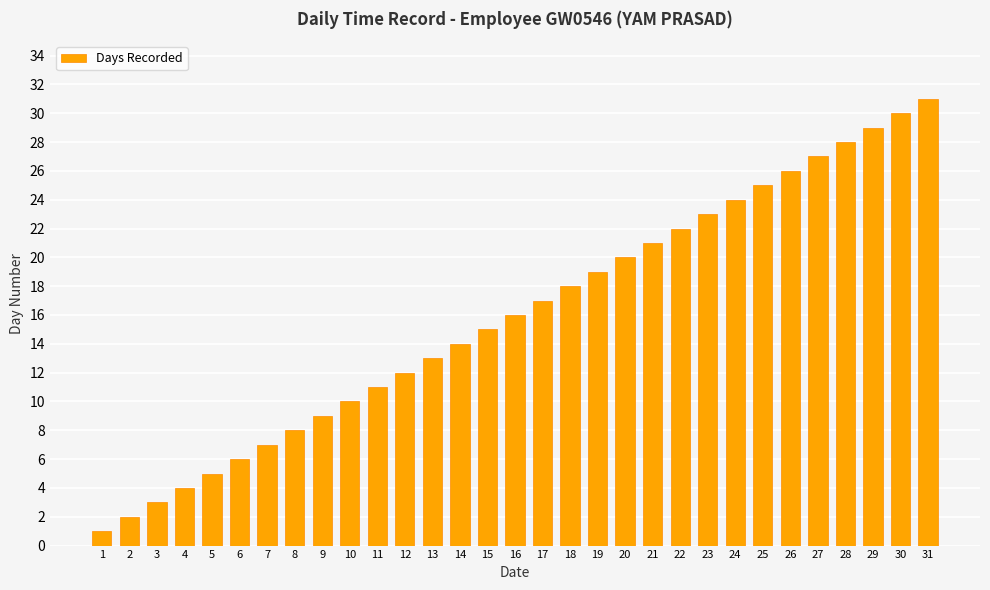

Does the chart contain stacked bars?

No